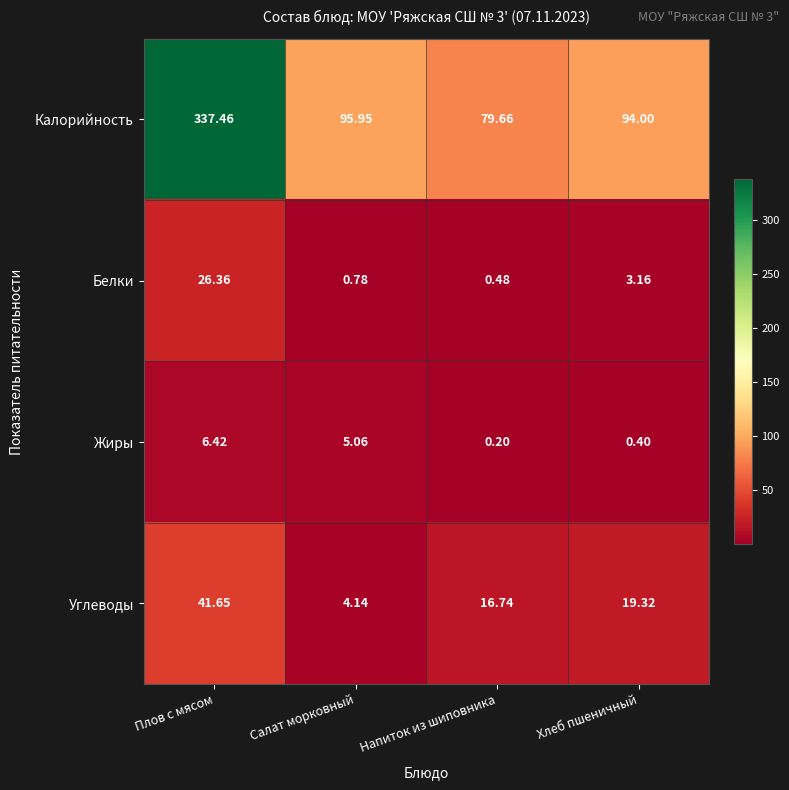

Rank the series by their maximum value, from lowest to highest.

Жиры, Белки, Углеводы, Калорийность